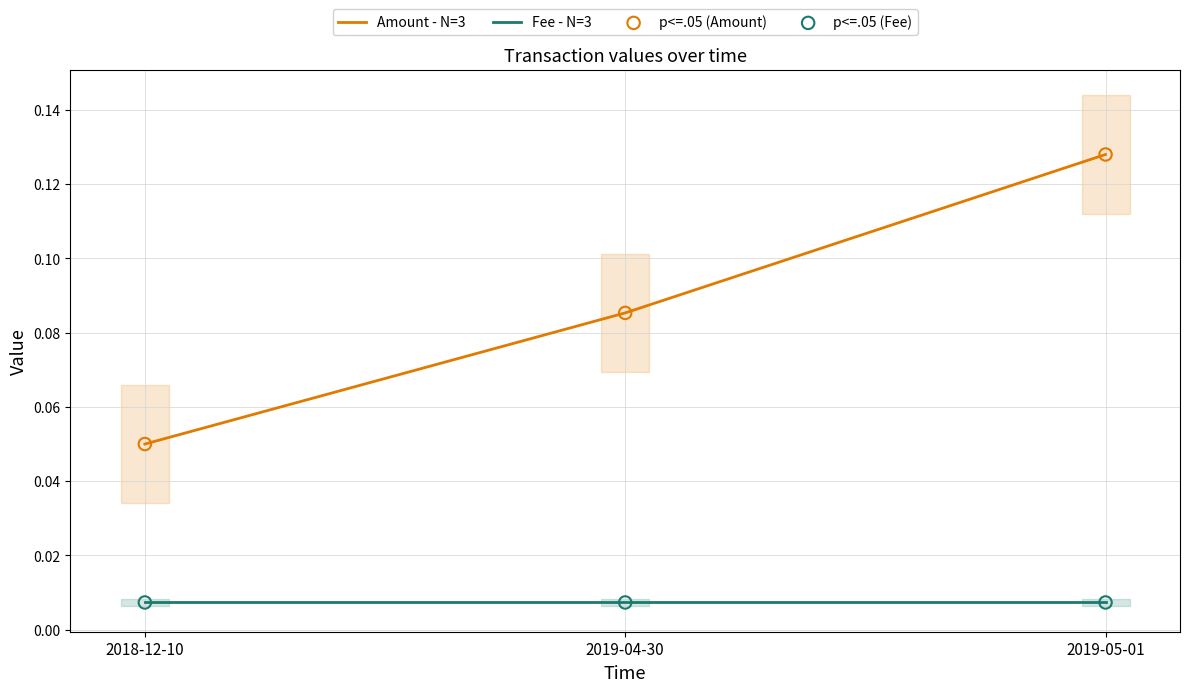

What are all the series names shown in the legend?

Amount - N=3, Fee - N=3, p<=.05 (Amount), p<=.05 (Fee)